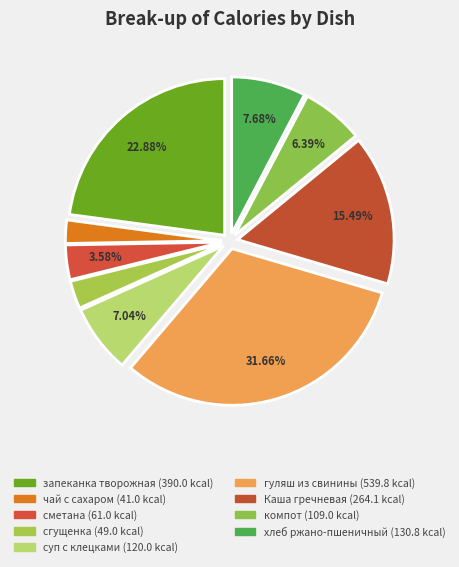

Combined, do сгущенка and гуляш из свинины account for over 50%?

No